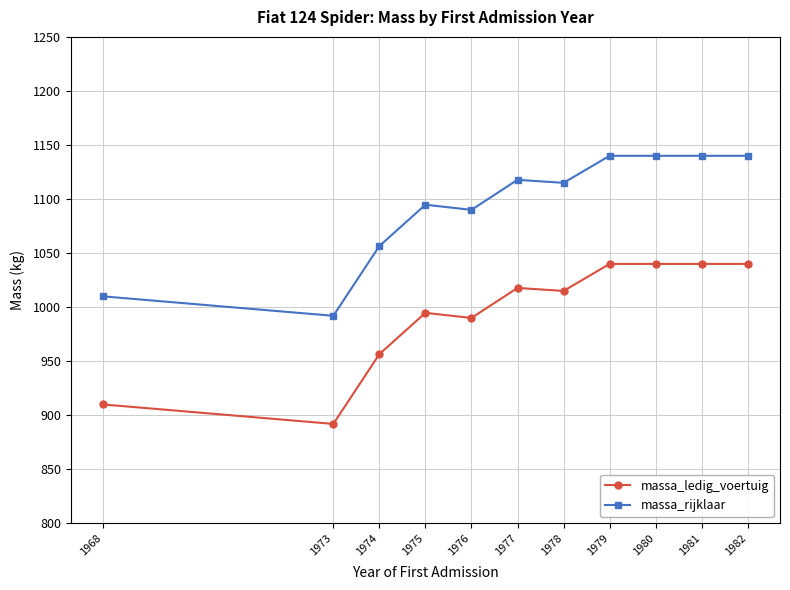

True or false: massa_ledig_voertuig has more than 1 points higher than both neighbors.

True